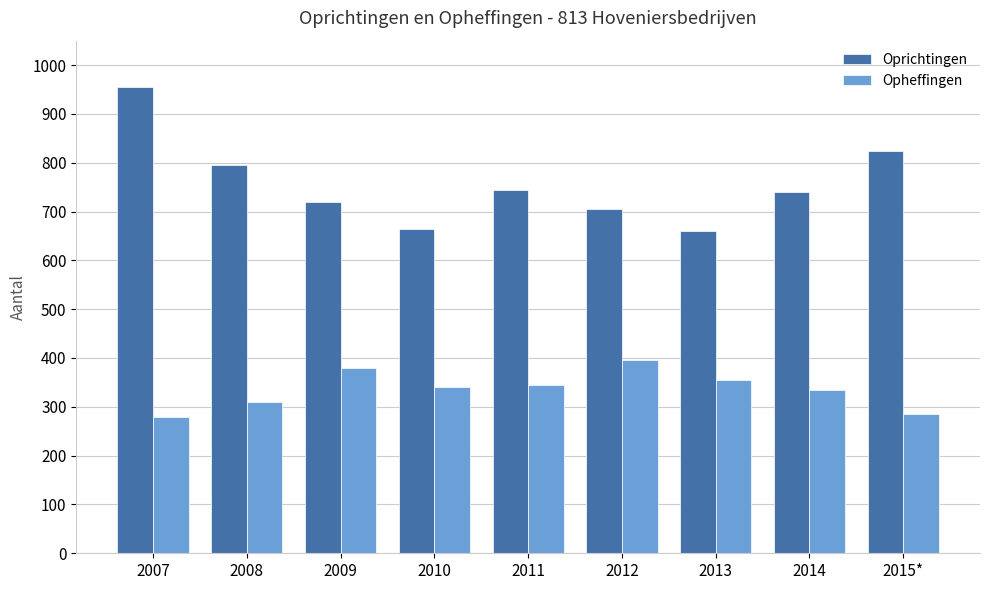

What is the value of the Oprichtingen bar at the 5th from the left?

745